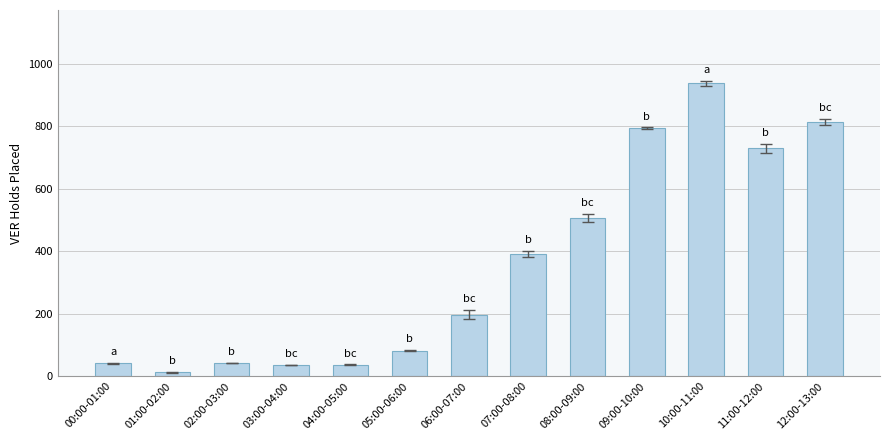

What is the ratio of the value at 11:00-12:00 to the value at 06:00-07:00?

3.7